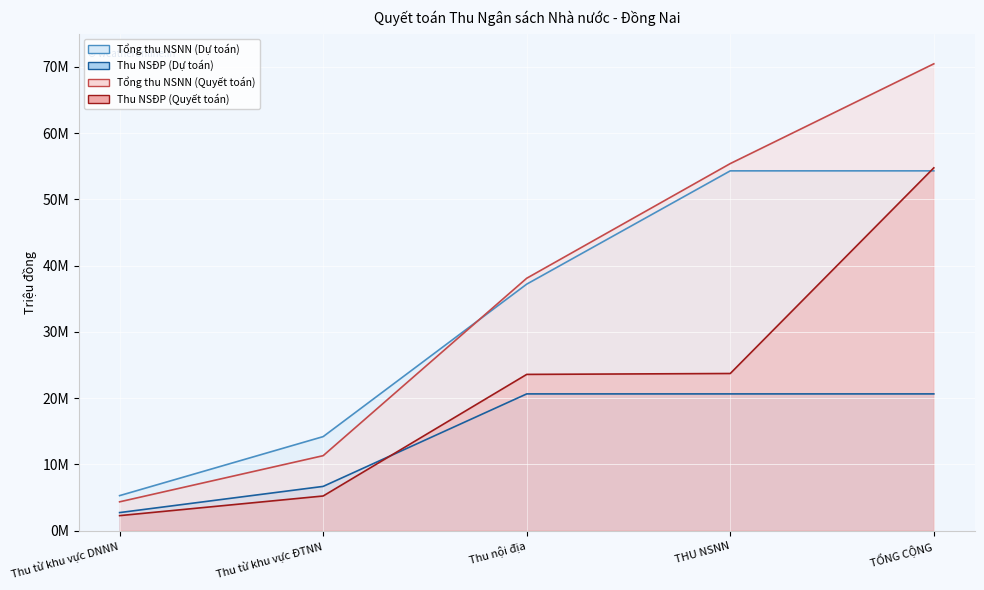

Which series has the largest total across all categories?

Tổng thu NSNN (Quyết toán)